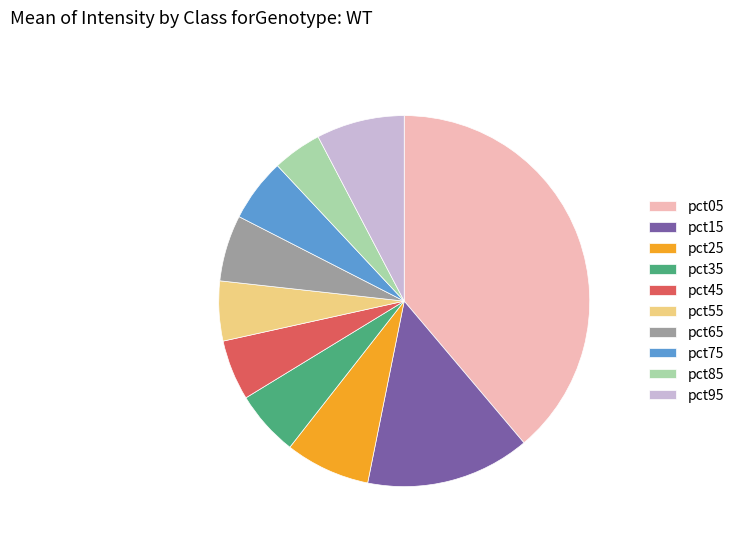

Which has a higher value, pct35 or pct95?

pct95